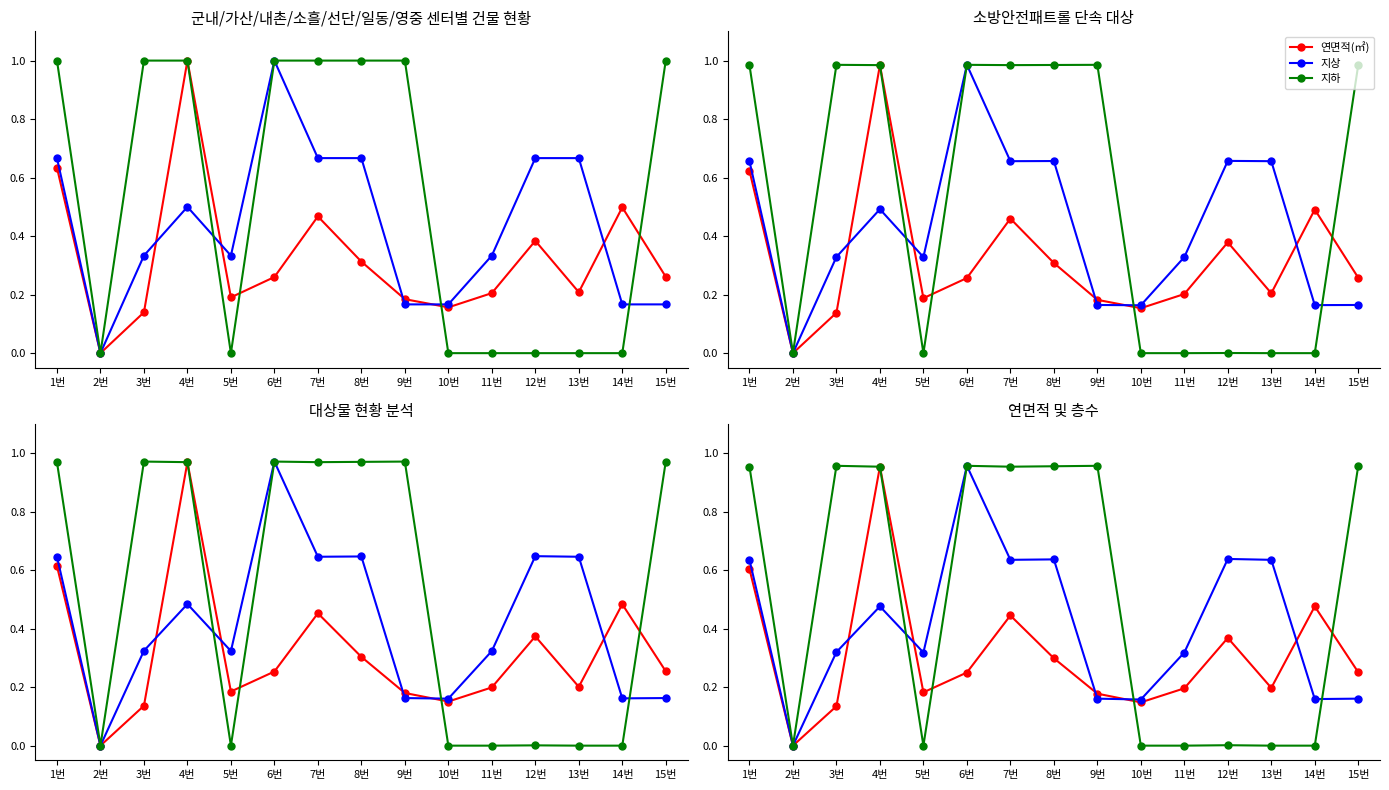

What is the label of the 2nd point from the right?

14번